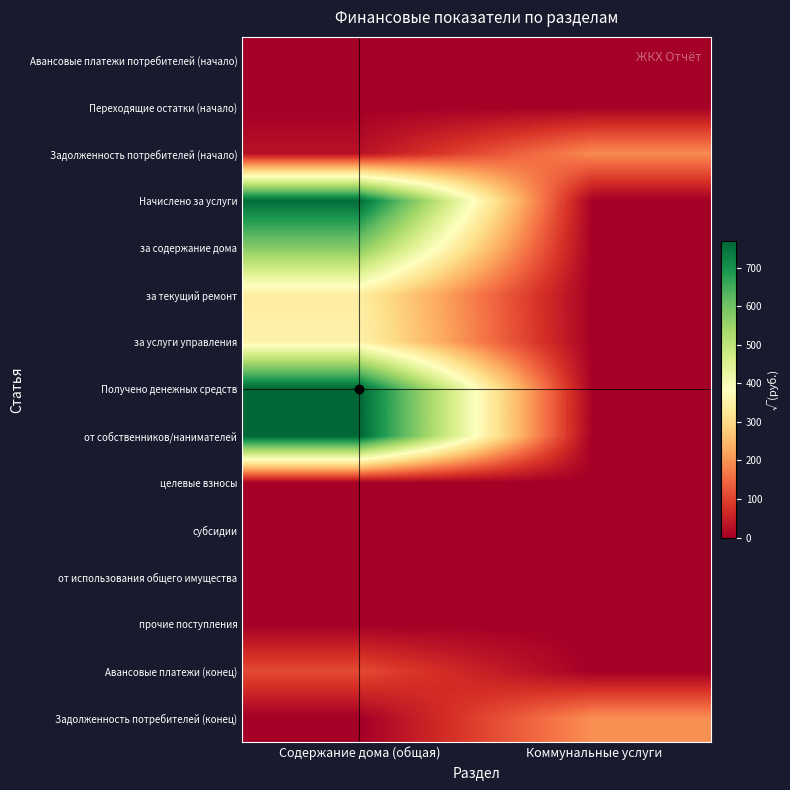

At which category is the sum across all series the highest?

Содержание дома (общая)